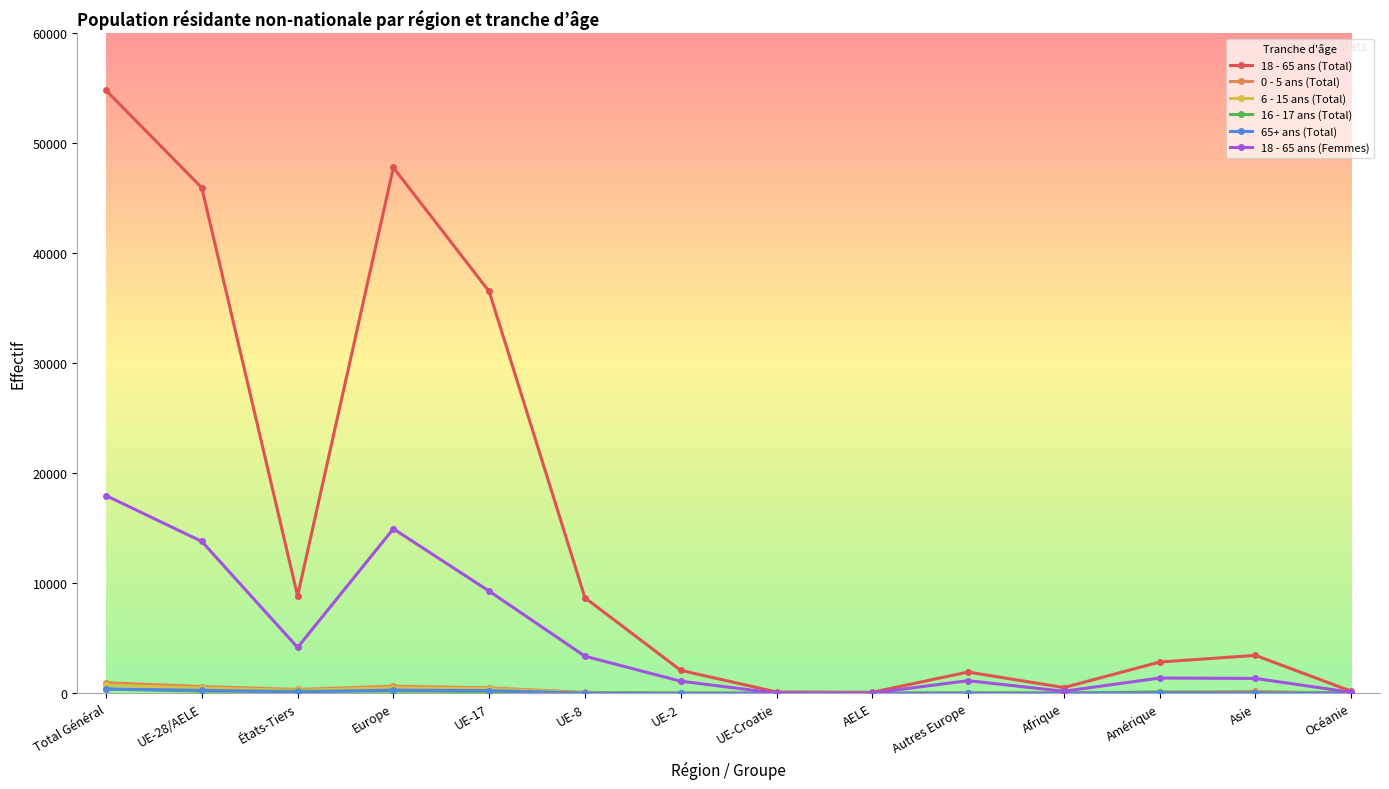

At which category does the chart reach its peak across all series?

Total Général